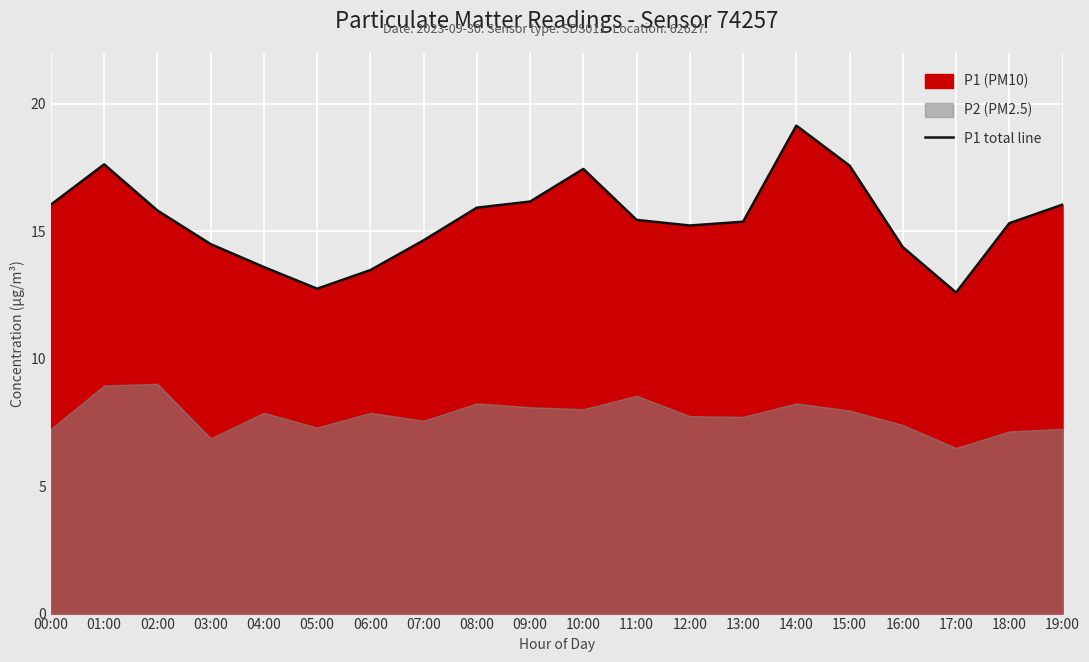

What is the change in value from 11:00 to 15:00?

+2.1